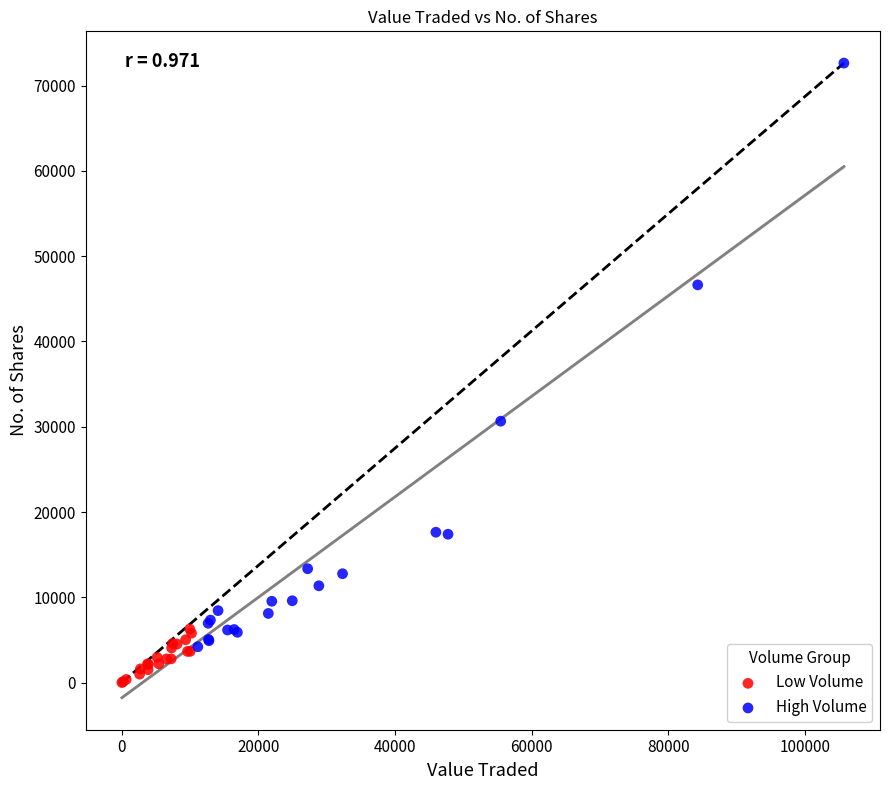

Which series reaches the maximum Y coordinate?

High Volume